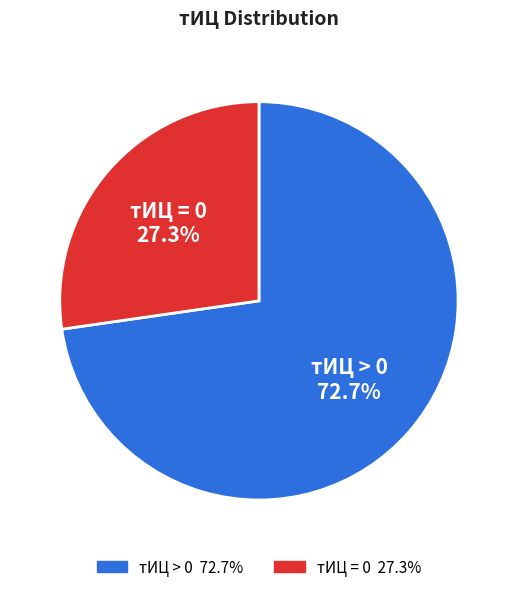

Rank the categories by value from lowest to highest.

тИЦ = 0, тИЦ > 0